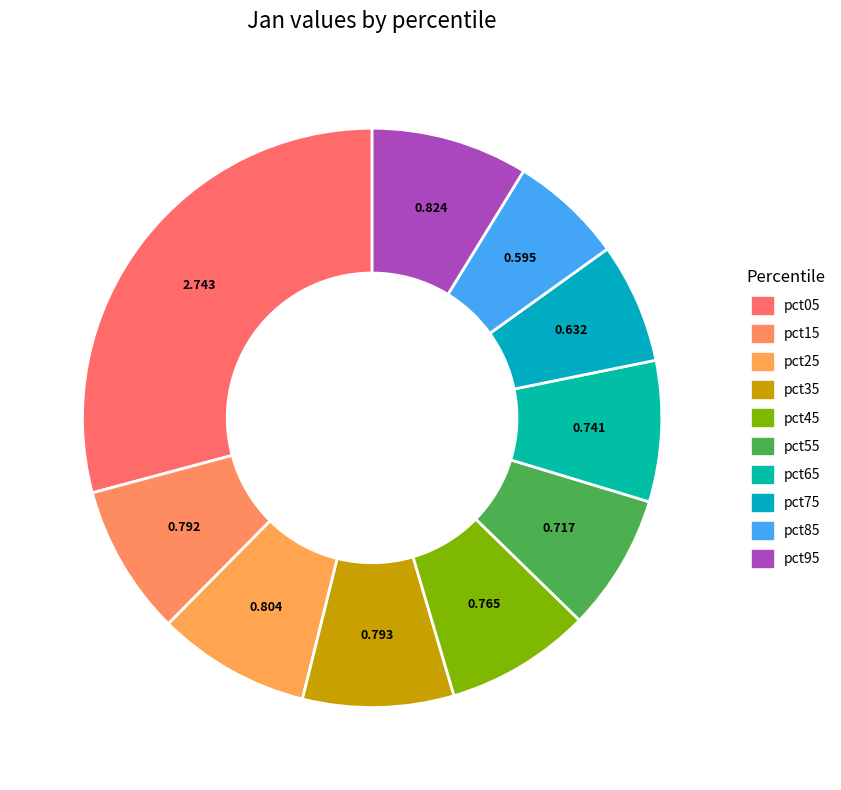

To the nearest percent, what percentage of the pie is pct05?

29%